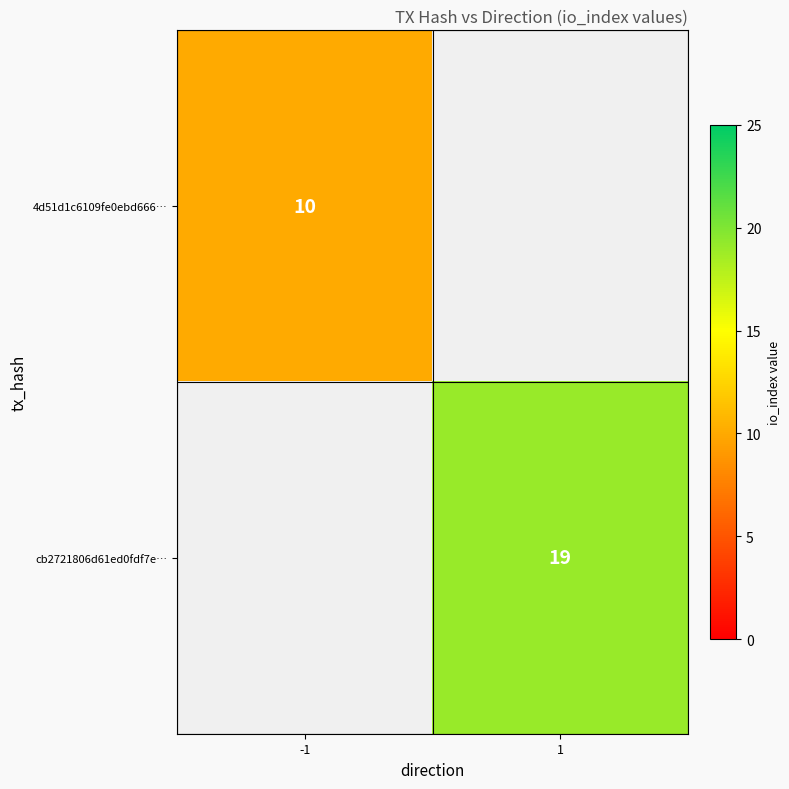

At which category does the chart reach its minimum across all series?

-1